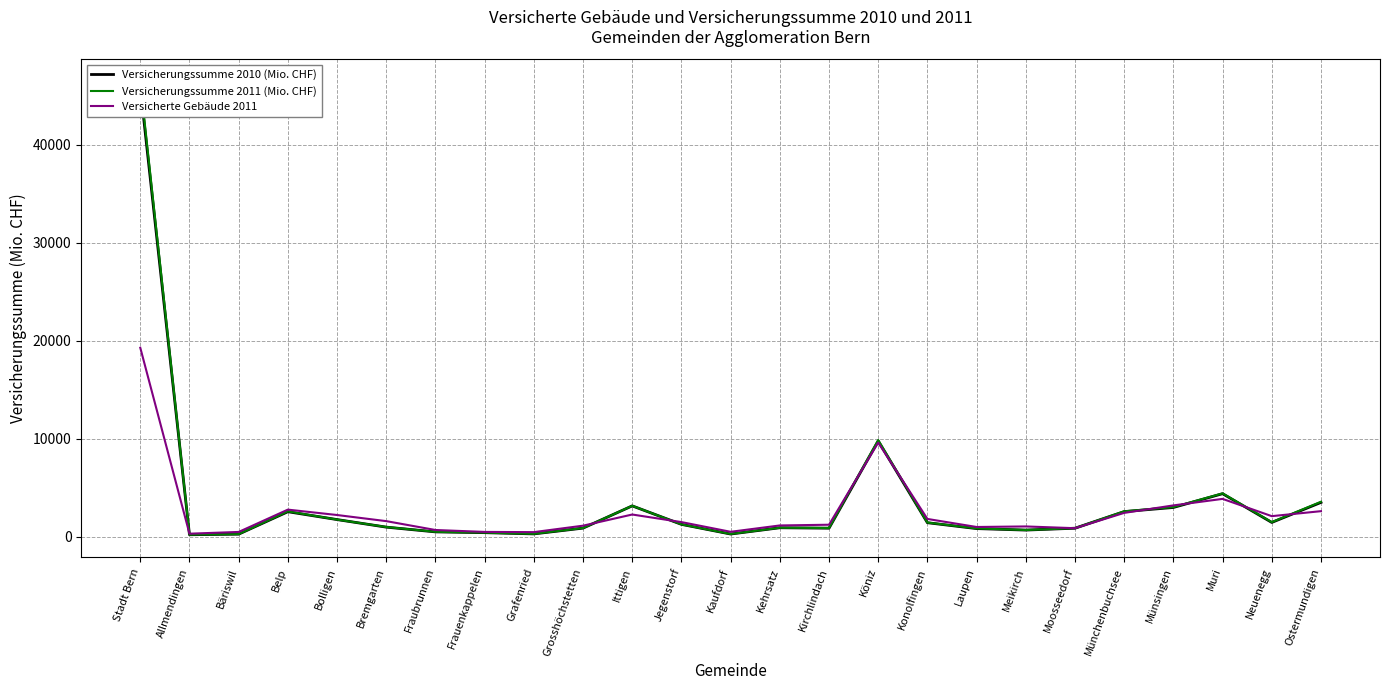

At which category is the sum across all series the highest?

Stadt Bern